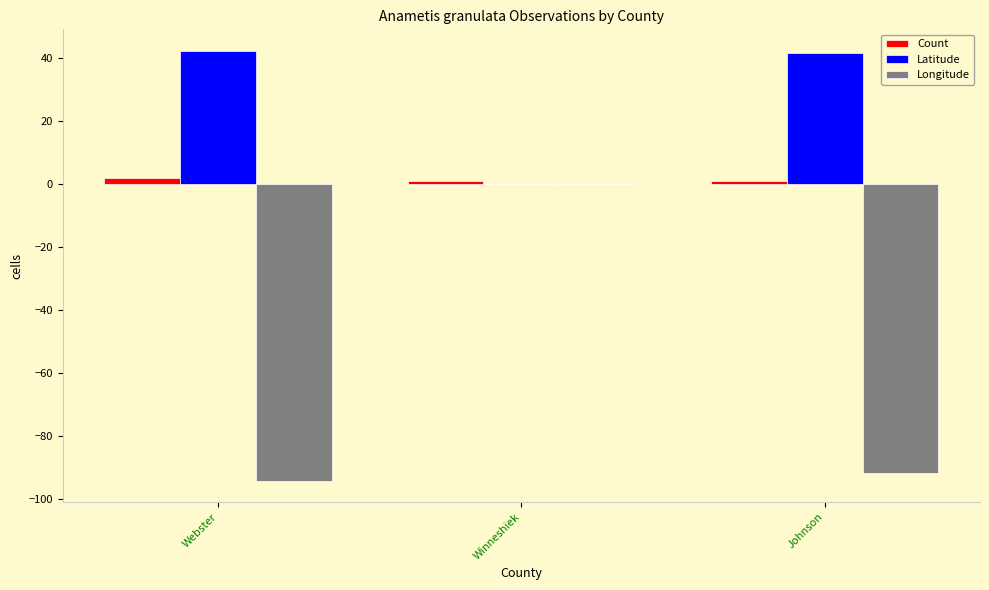

At which label is Longitude closest to -47?

Johnson